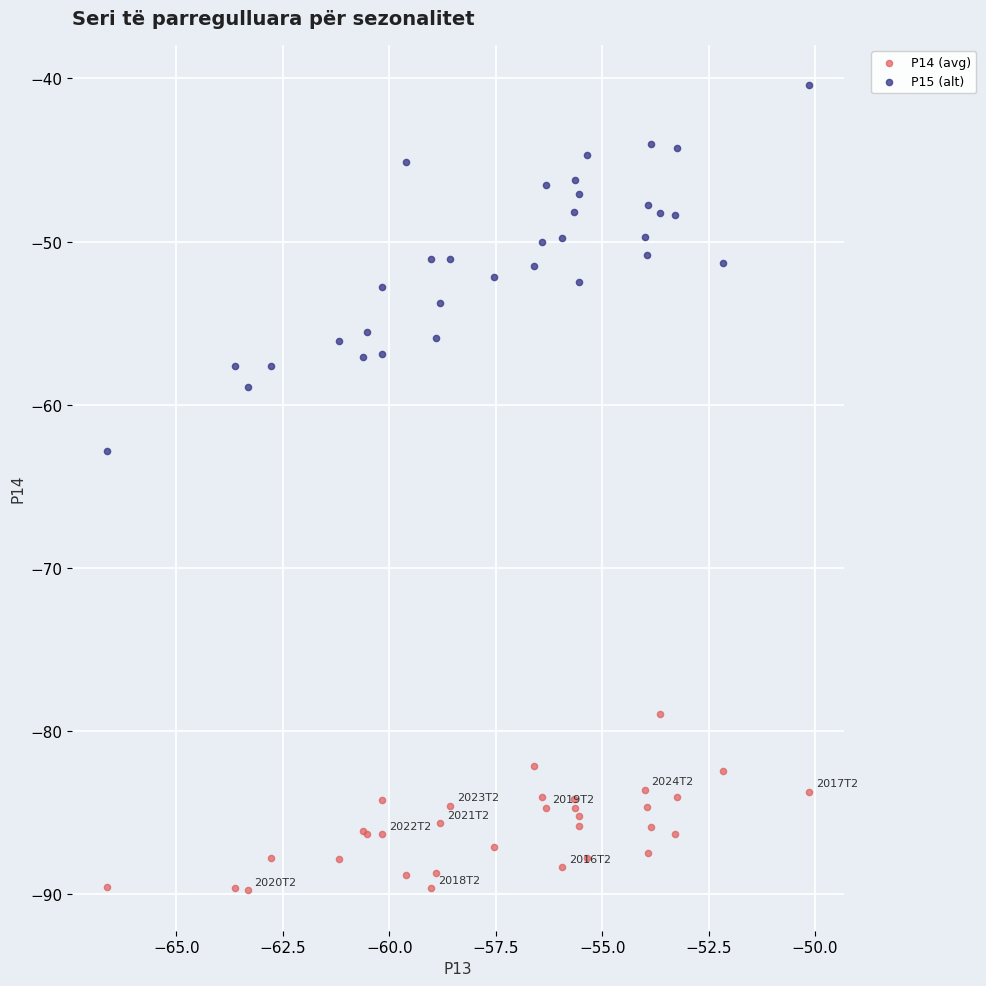

Which series contains the lowest Y value?

P14 (avg)